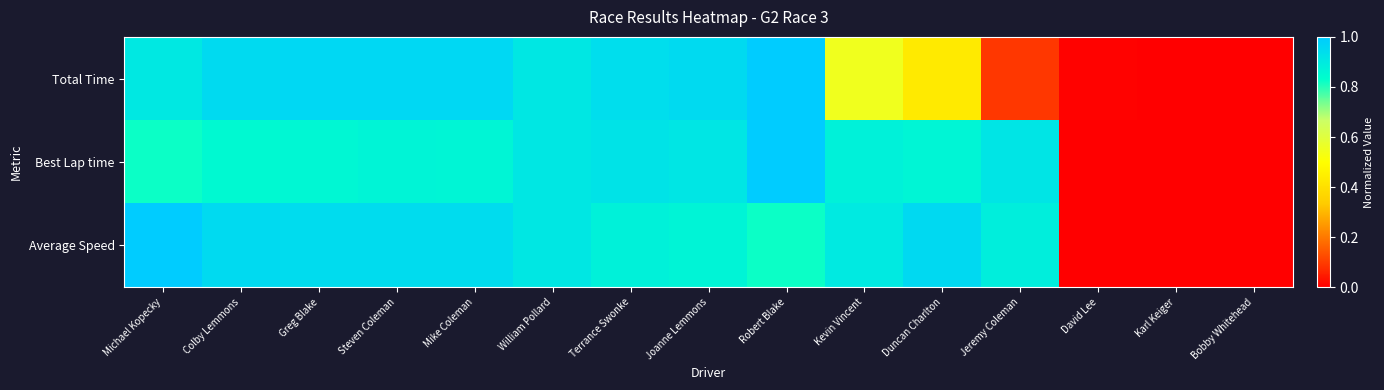

Which series has the largest range (max minus min)?

Total Time